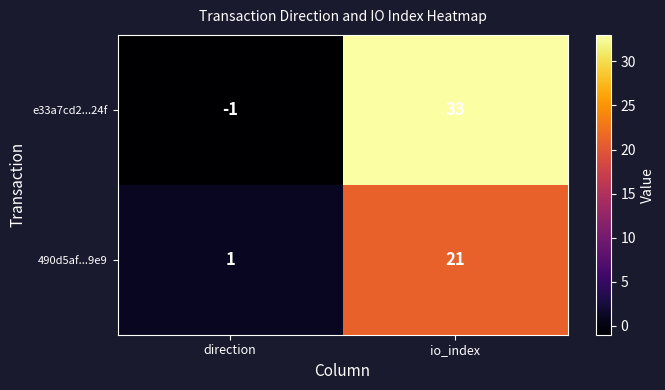

Where is 490d5af...9e9 nearest to the value 11?

direction